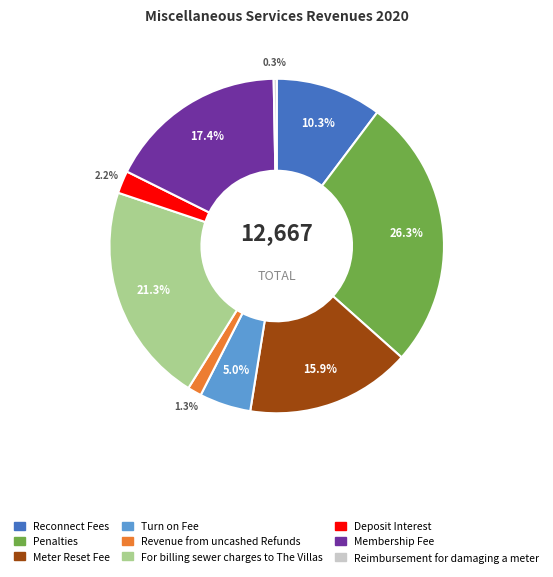

Does For billing sewer charges to The Villas represent more than half of the total?

No